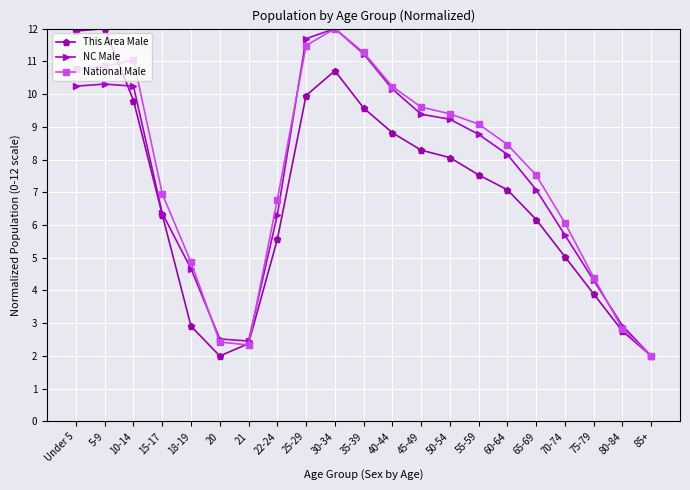

Between 25-29 and 55-59, which series saw the biggest shift?

NC Male